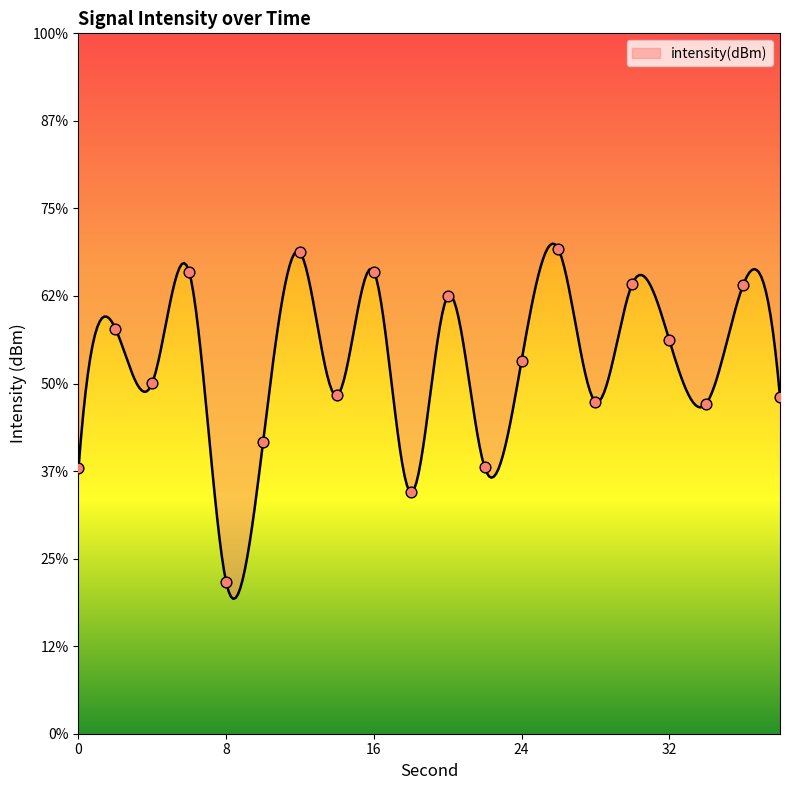

Which has a higher value, 8 or 4?

4